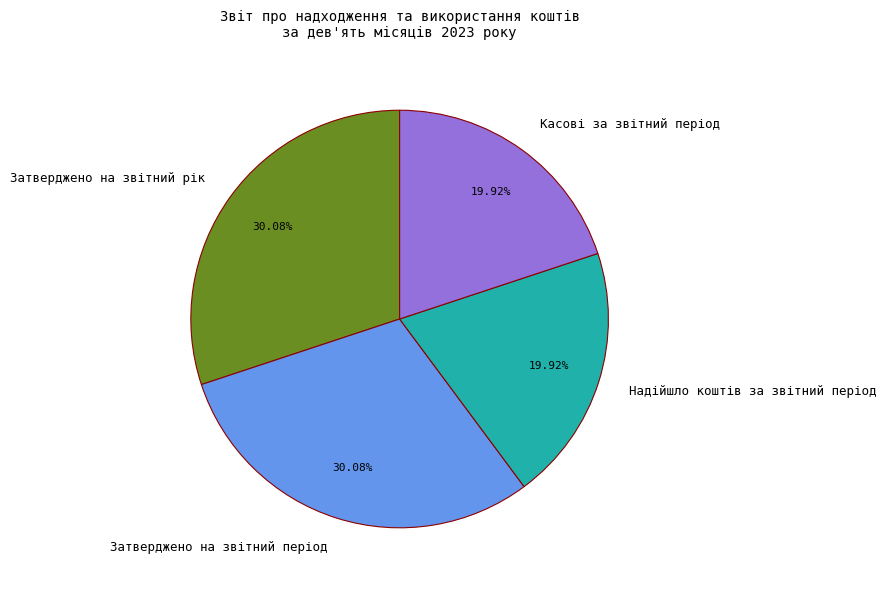

Is the sum of Надійшло коштів за звітний період and Касові за звітний період greater than half?

No